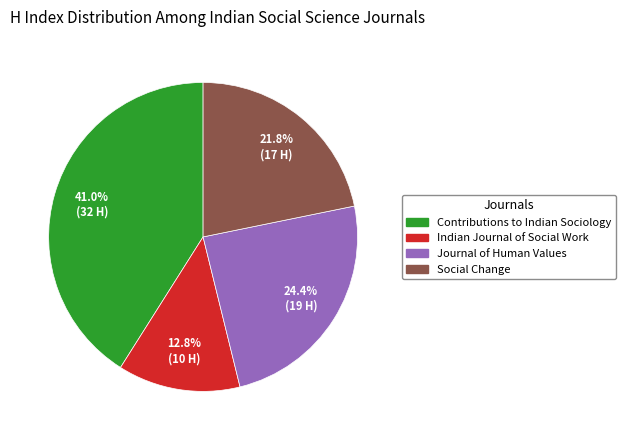

Combined, do Indian Journal of Social Work and Journal of Human Values account for over 50%?

No